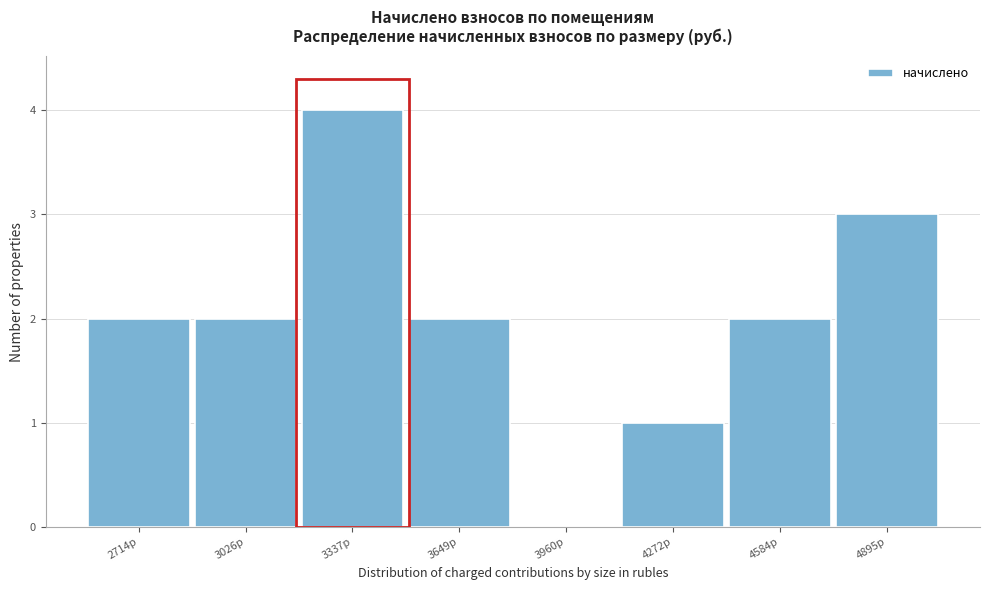

Reading left to right, transcribe this chart: for each bar, give the range it covers on the x-axis and its height. Neither the bar edges nor the heights are printed on the chart, so give them approximately, as read against the axes.

2550 to 2850: 2
2850 to 3200: 2
3200 to 3500: 4
3500 to 3800: 2
3800 to 4100: 0
4100 to 4450: 1
4450 to 4750: 2
4750 to 5050: 3